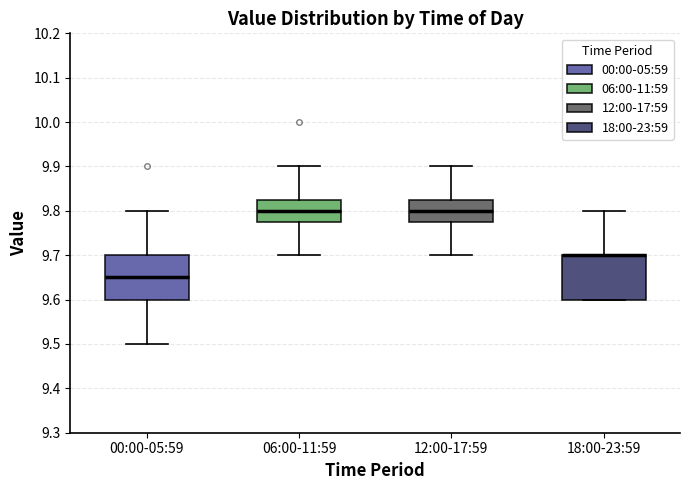

Where is the upper edge of the box for 18:00-23:59 on the y-axis? The values are not printed on the chart, so give them approximately, as read against the axis.

9.70